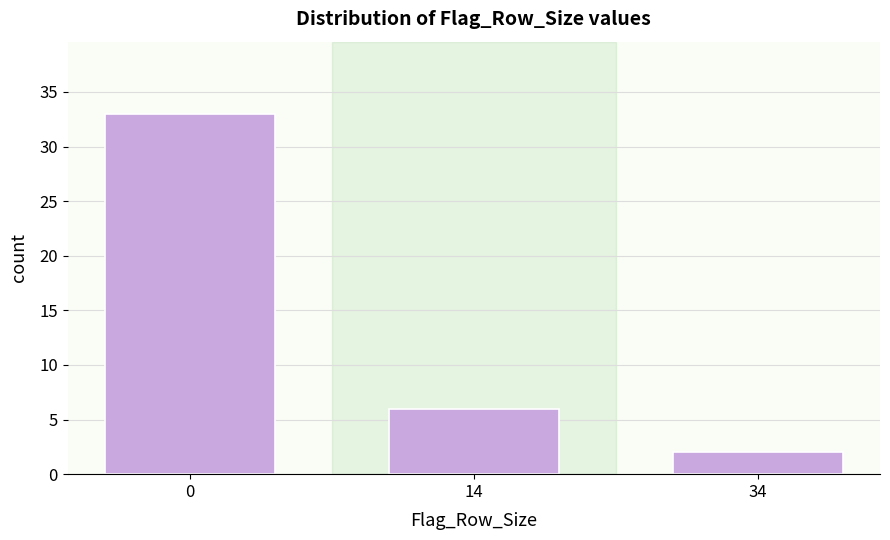

Reading right to left, transcribe all the data shown in this chart.

34=2	14=6	0=33